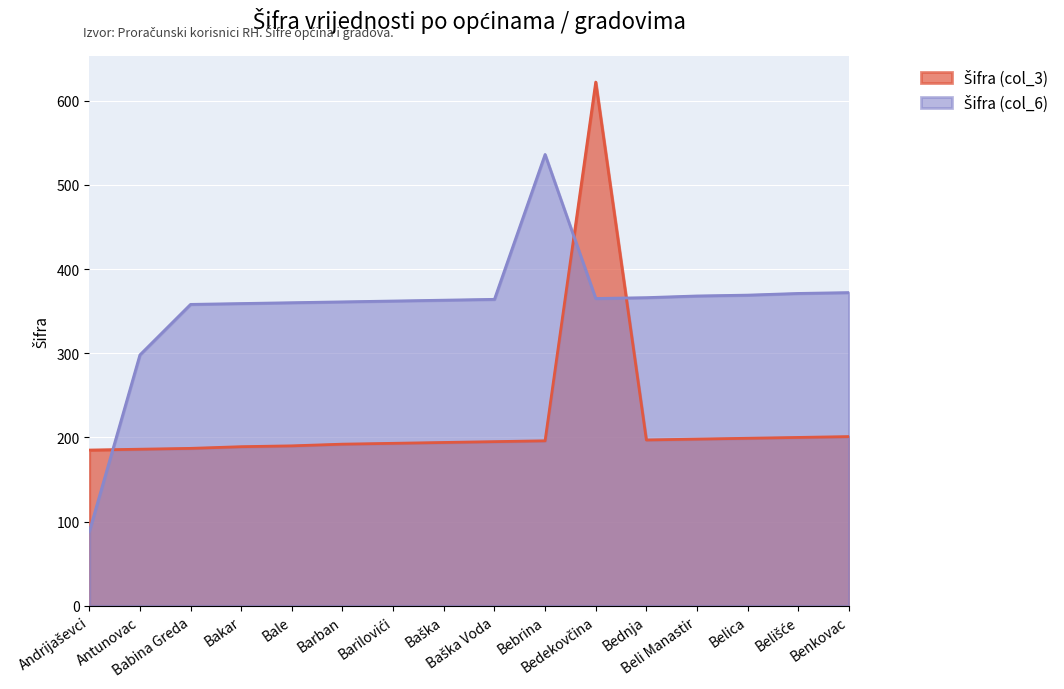

Which series changed the most between Babina Greda and Baška?

Šifra (col_3)